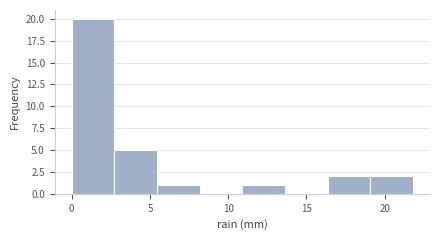

Reading left to right, list every bar in this chart as the range it spans on the x-axis followed by its height. Neither the bar edges nor the heights are printed on the chart, so give them approximately, as read against the axes.

0.0 to 2.5: 20
2.5 to 5.5: 5
5.5 to 8.0: 1
8.0 to 11.0: 0
11.0 to 13.5: 1
13.5 to 16.5: 0
16.5 to 19.0: 2
19.0 to 22.0: 2